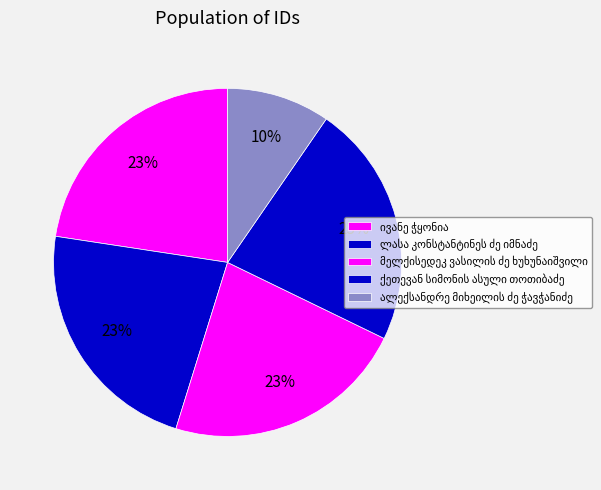

How many slices are in this pie chart?

5